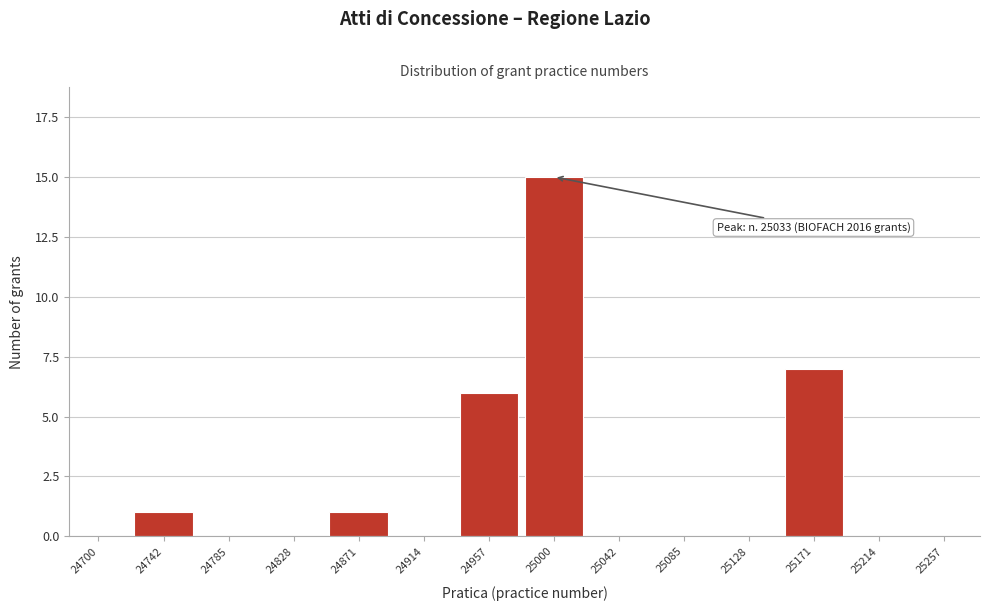

Reading right to left, what are all the values shown in this chart?

25257=0	25214=0	25171=7	25128=0	25085=0	25042=0	25000=15	24957=6	24914=0	24871=1	24828=0	24785=0	24742=1	24700=0